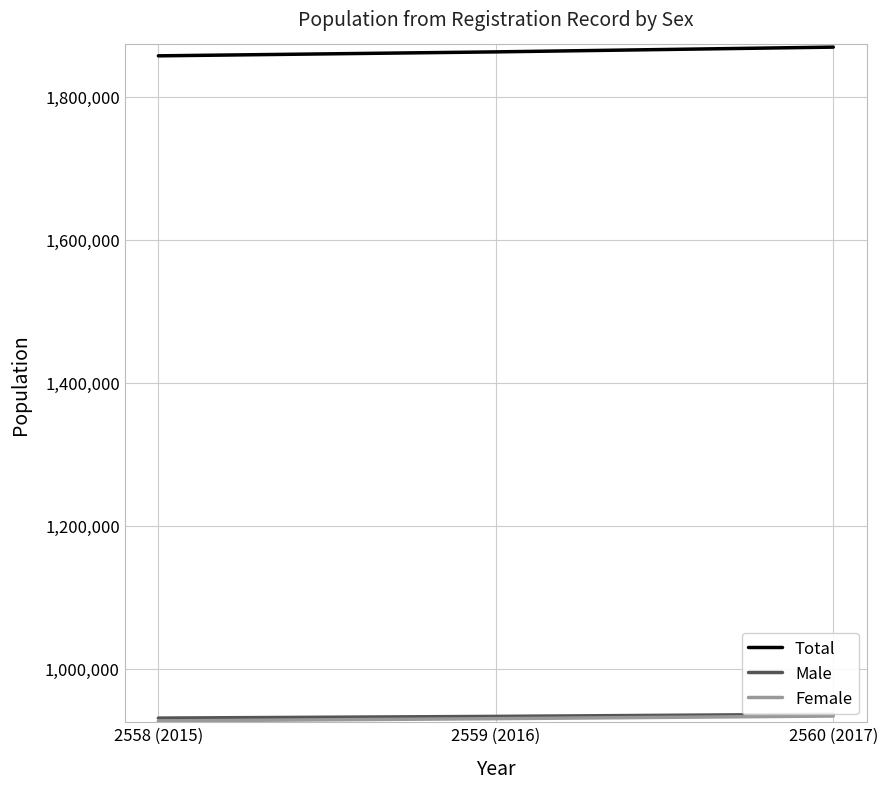

What is the spread (max minus min) of values at 2558 (2015)?

930701